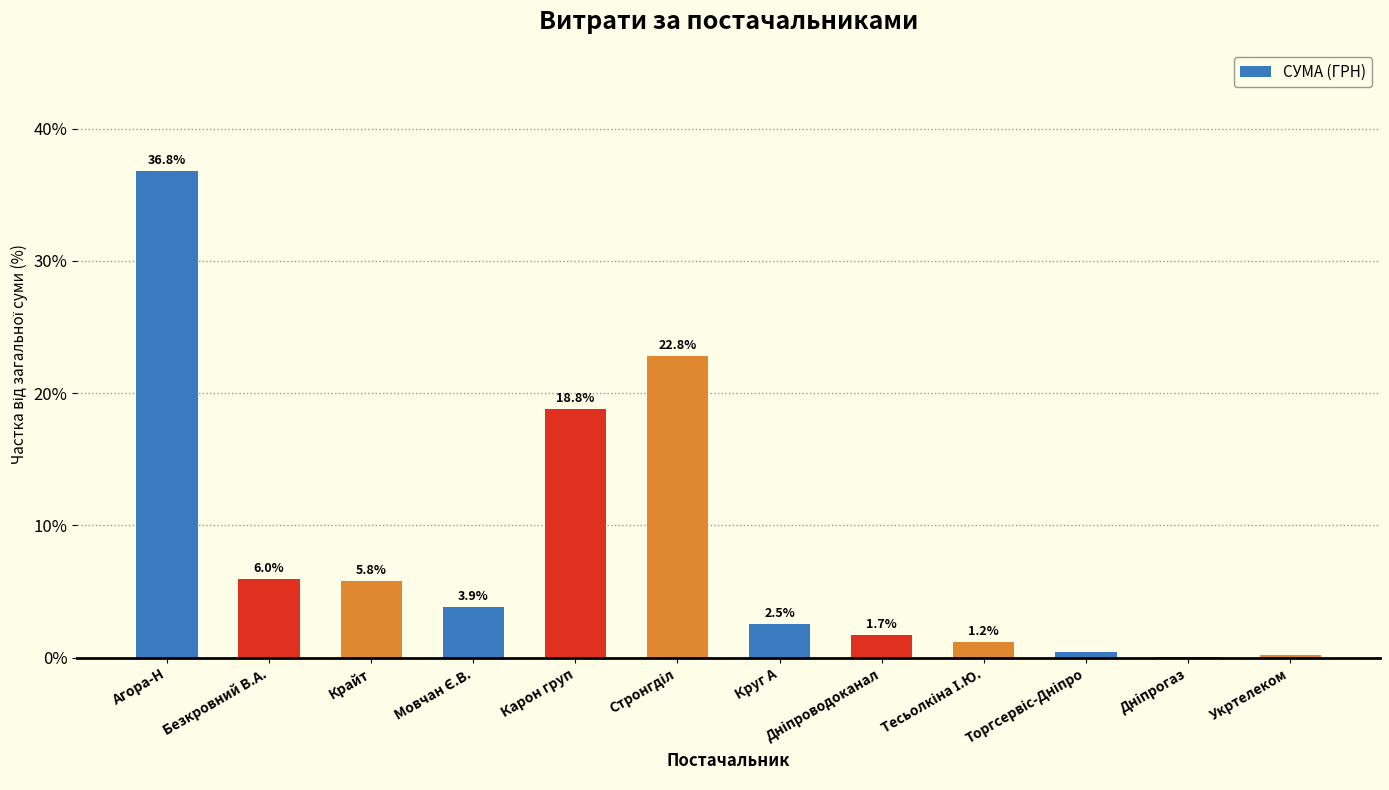

Where does the data first go above 3?

Агора-Н